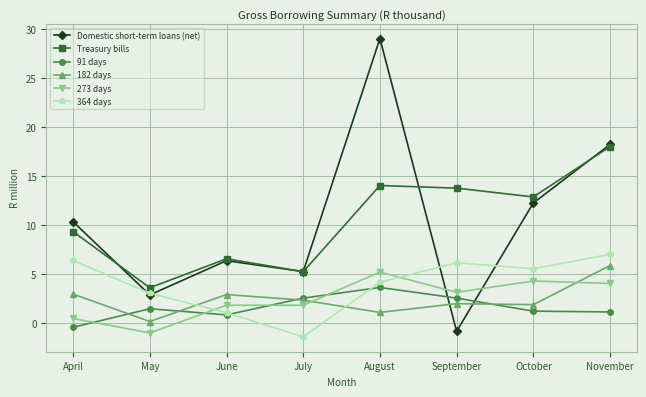

What is the highest value of the 273 days series?

5.2